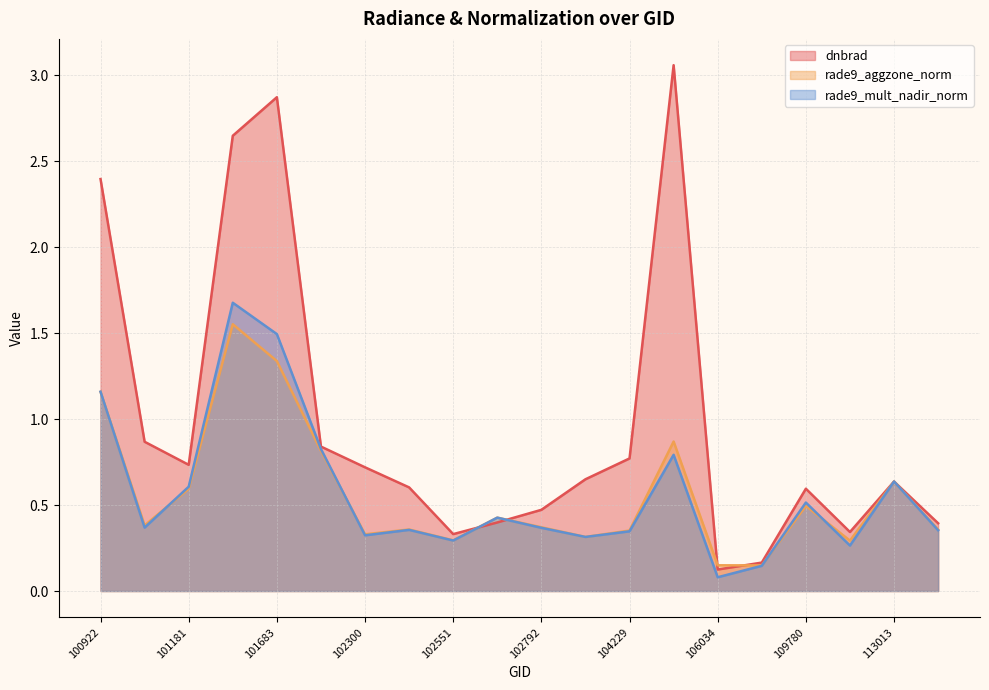

Rank the series at 106021 from highest to lowest value.

dnbrad, rade9_aggzone_norm, rade9_mult_nadir_norm